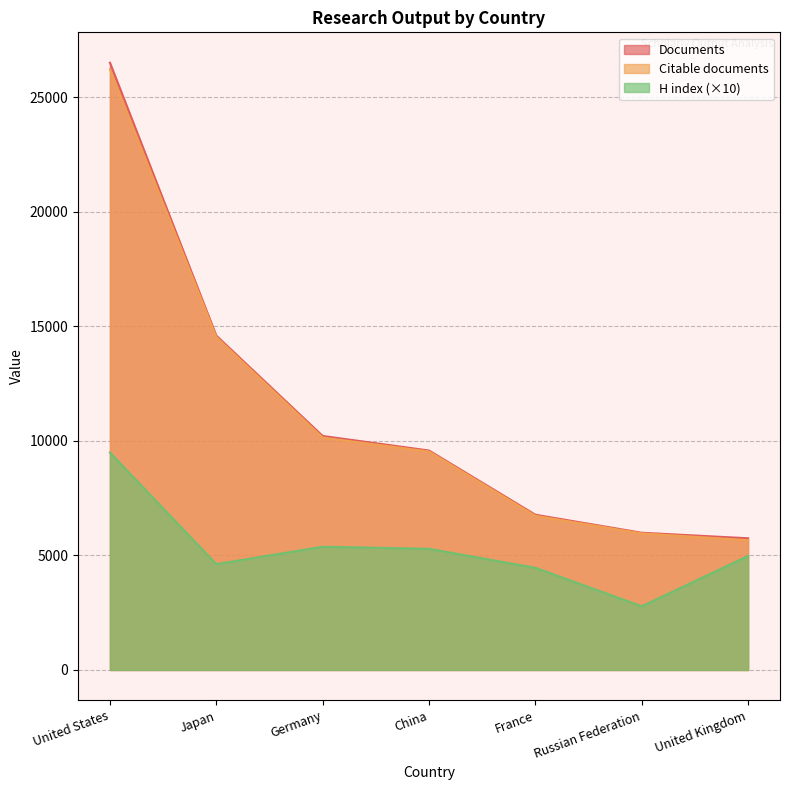

What position from the left is Germany?

3